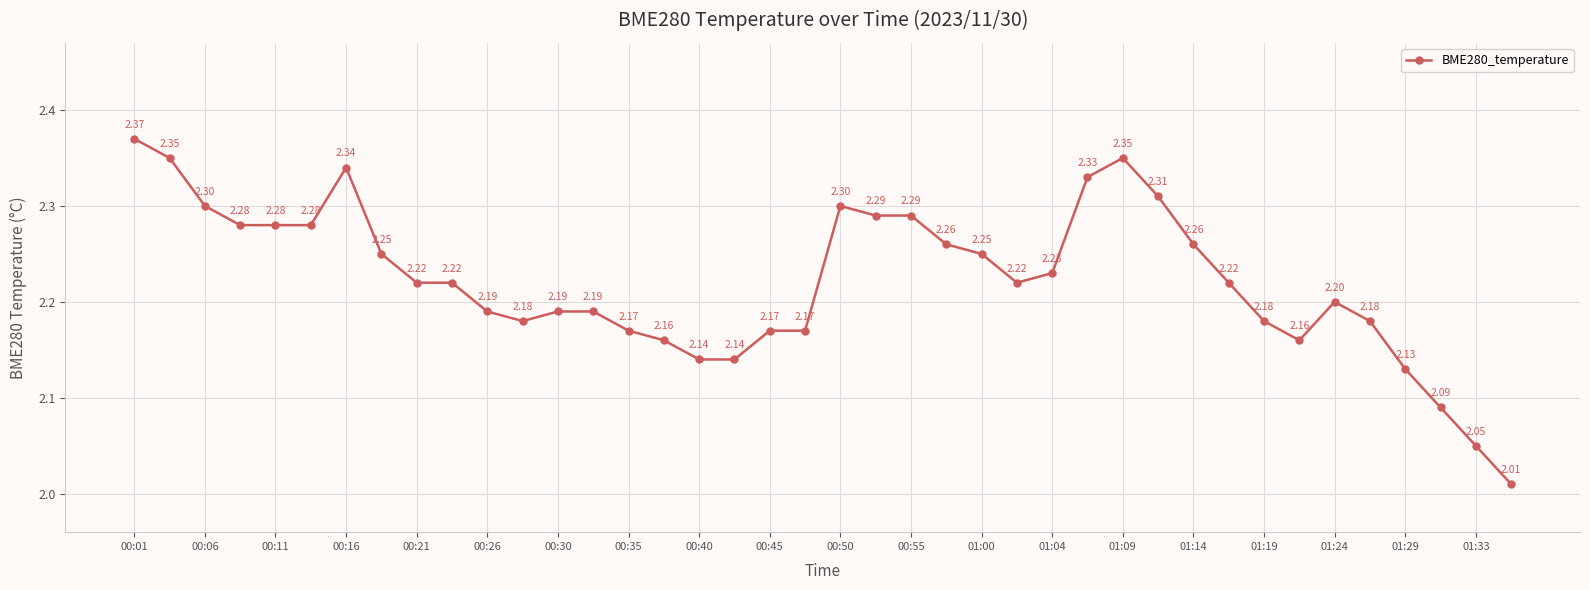

True or false: there are more than 2 points higher than both neighbors.

True